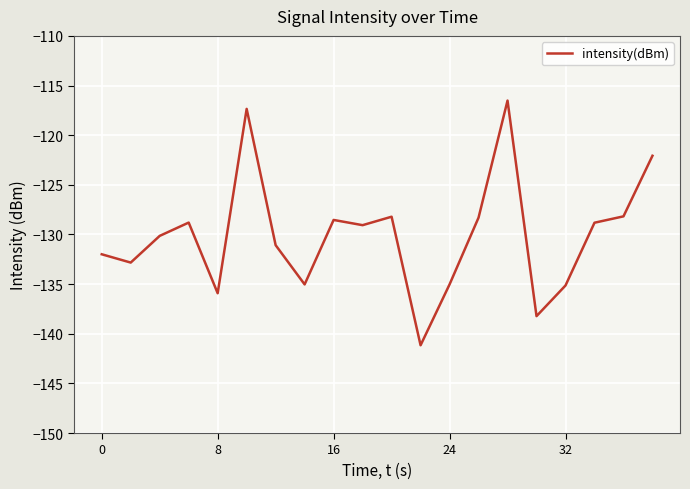

How many values exceed -129?

9